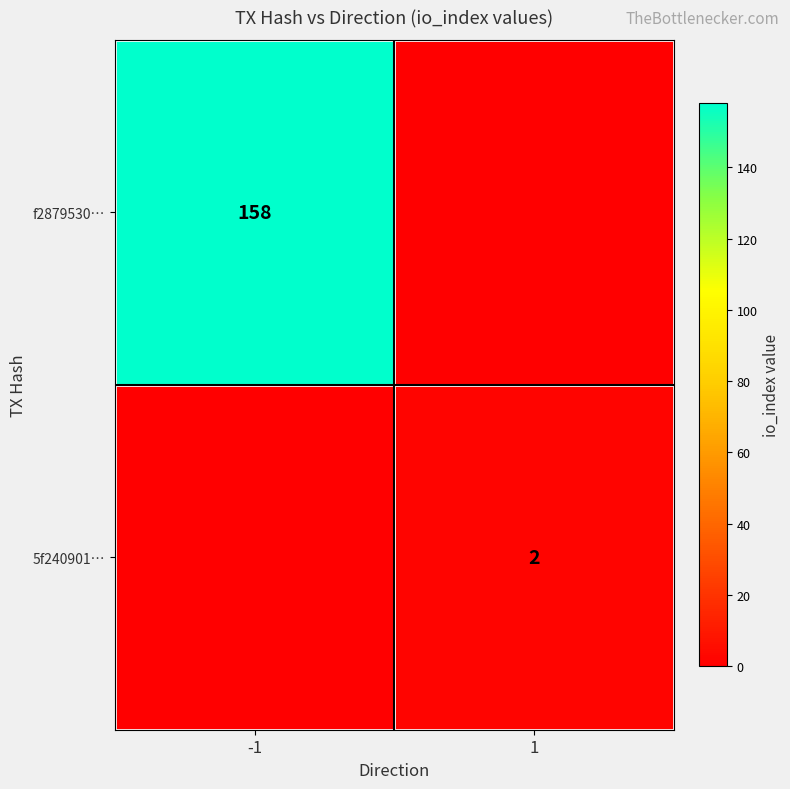

Is it true that 5f240901… equals 2 at 1?

True